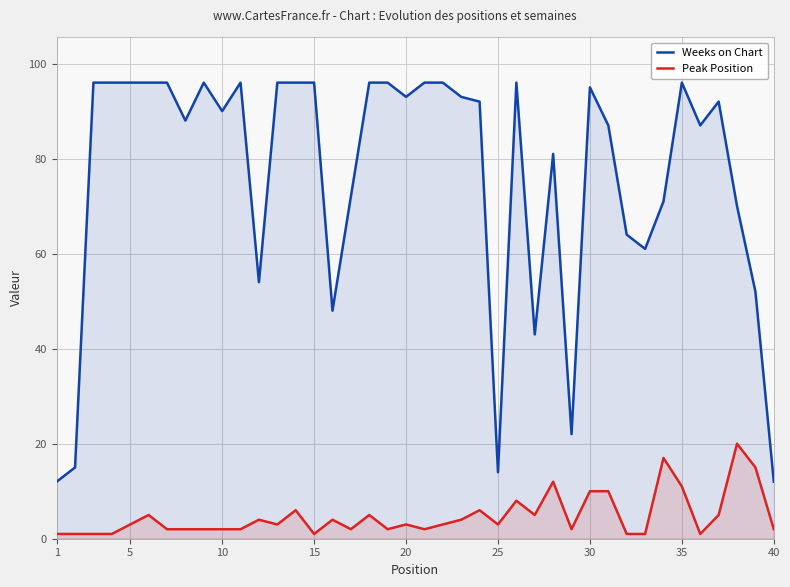

What is the highest value of the Weeks on Chart series?

96